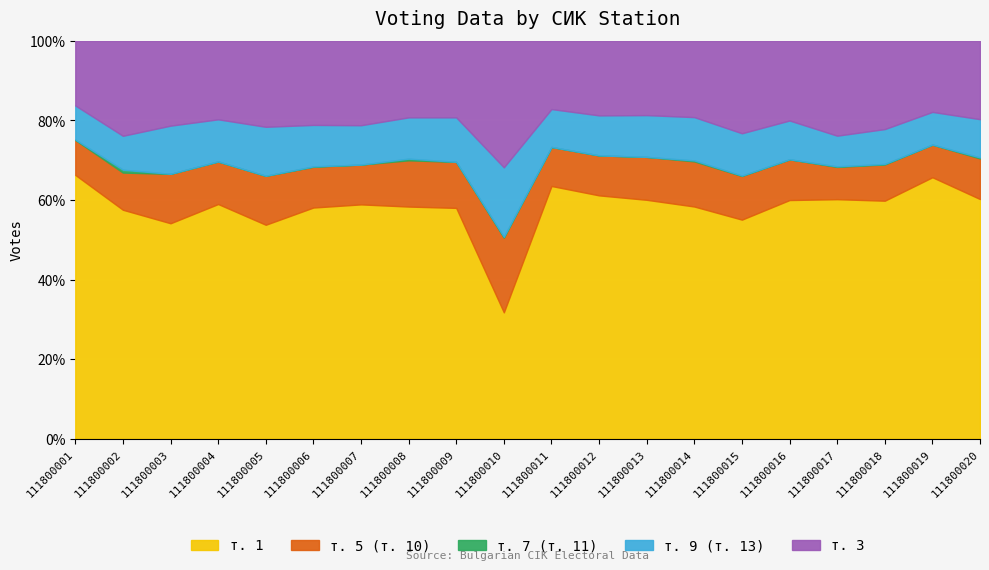

What is the value of the т. 1 point at the 8th from the left?

562